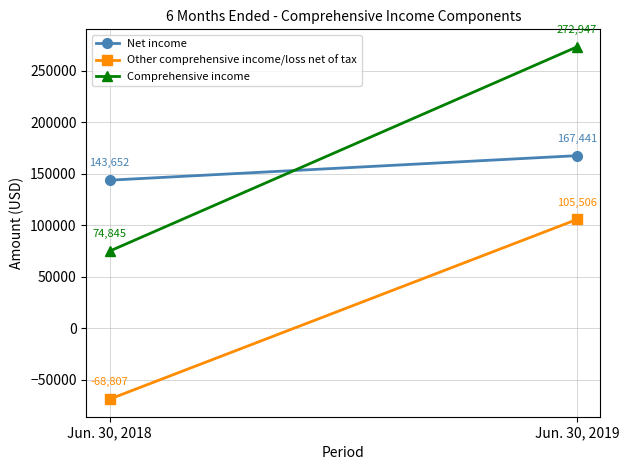

What are all the series names shown in the legend?

Net income, Other comprehensive income/loss net of tax, Comprehensive income